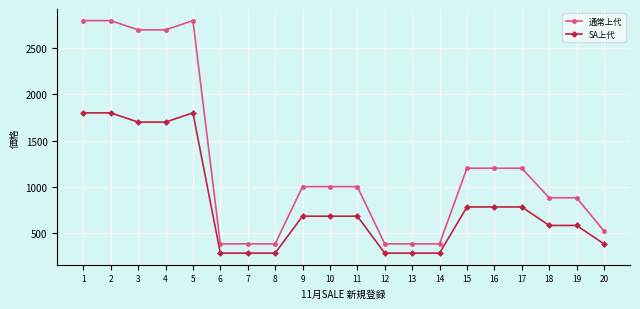

What is the value of the SA上代 point at the 9th from the left?

680